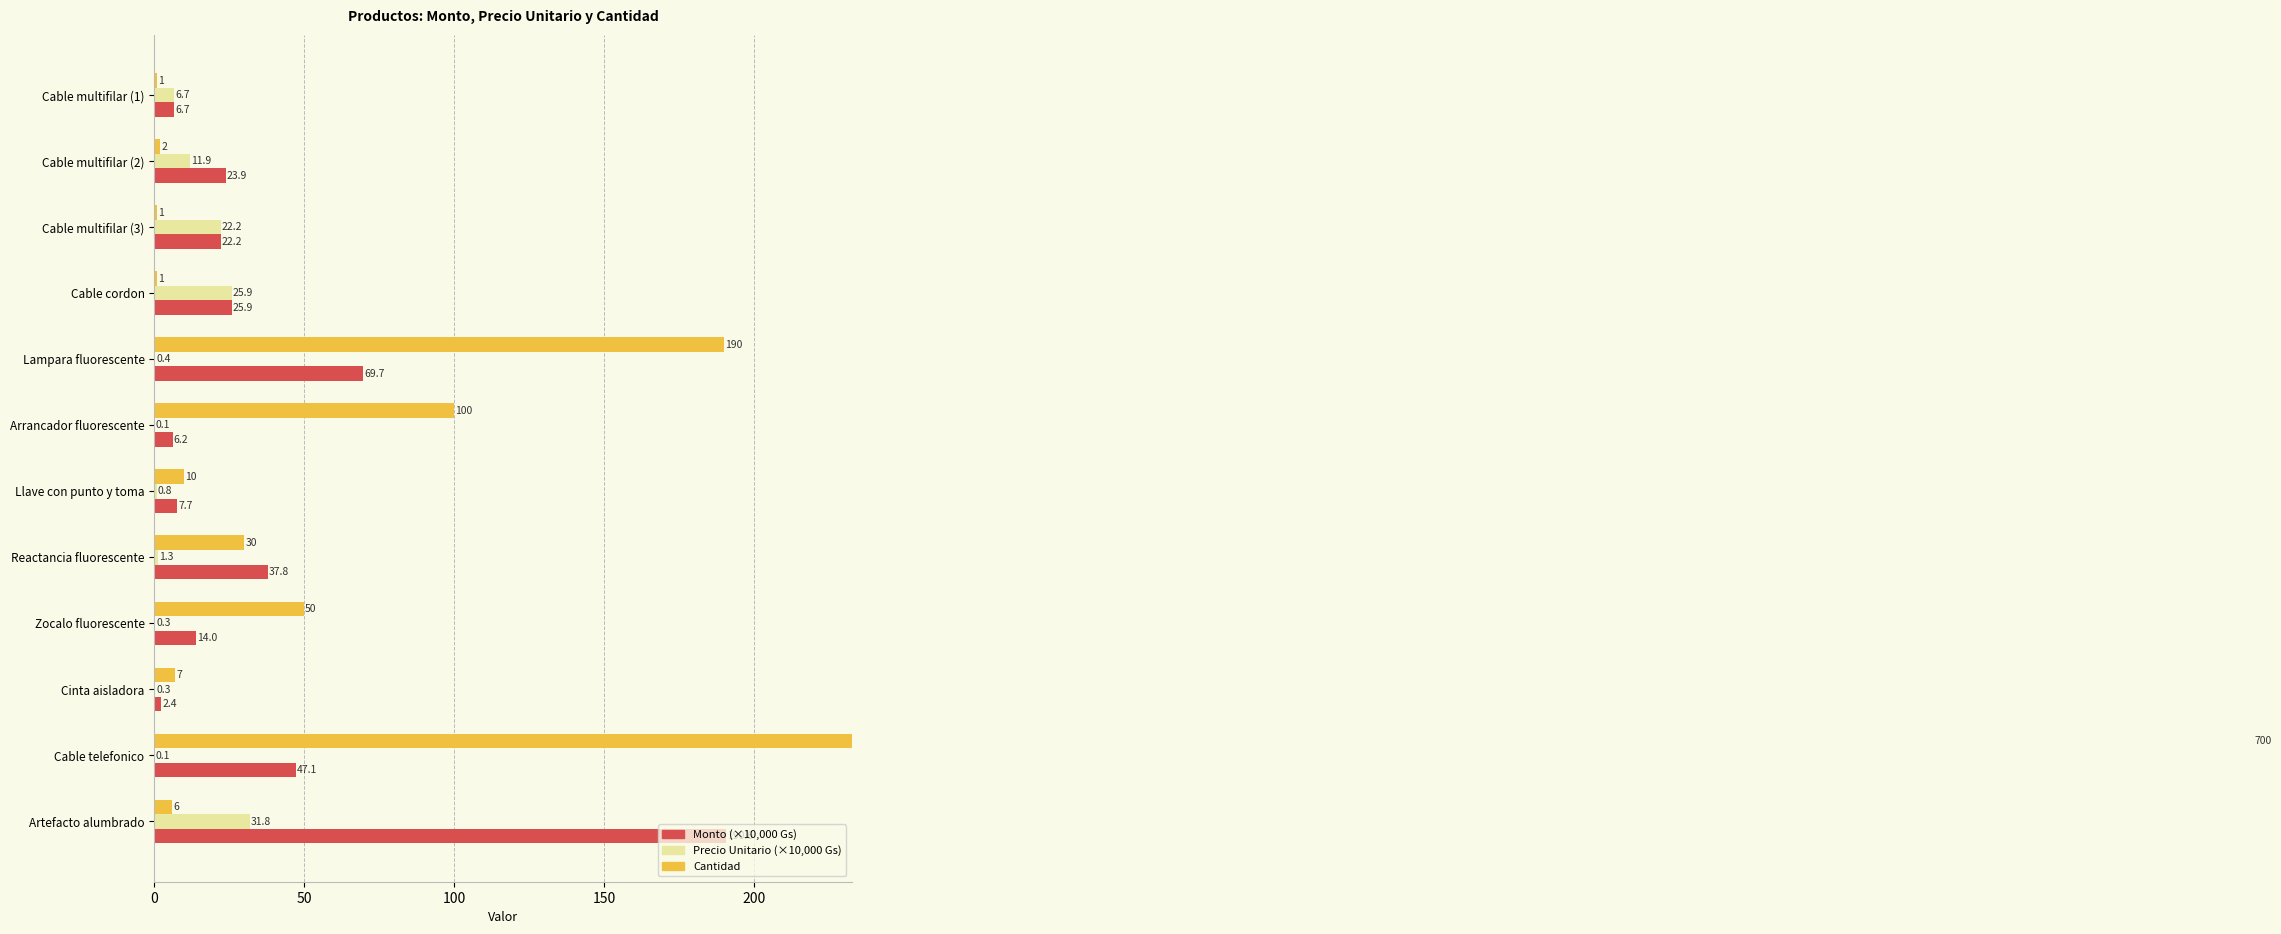

What is the sum of all Cantidad values?

1098.0